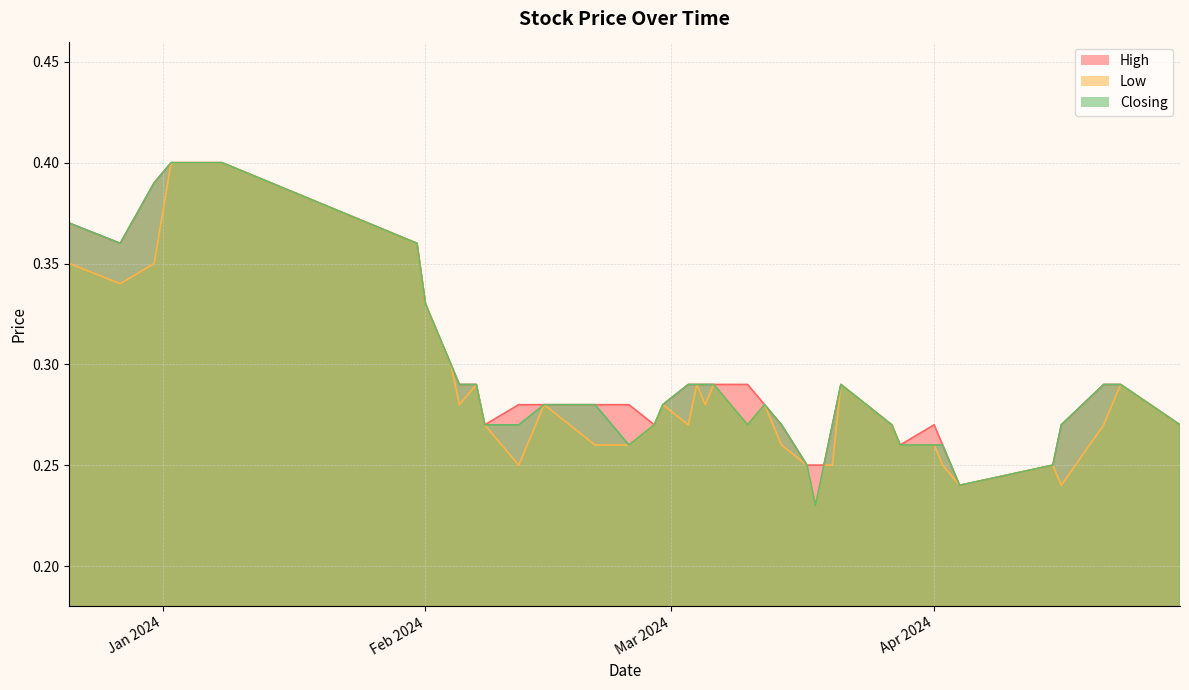

What is the maximum value shown in the chart?

0.4